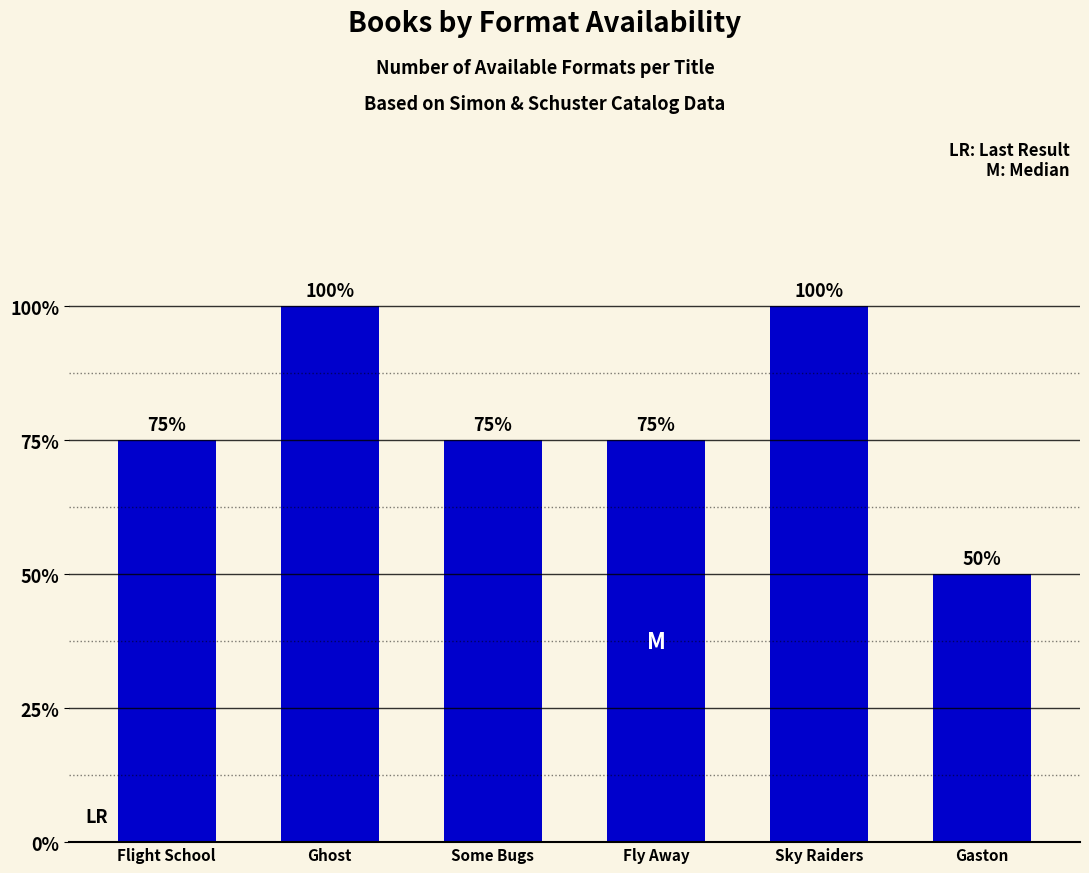

List the labels in order of value, smallest first.

Gaston, Flight School, Some Bugs, Fly Away, Ghost, Sky Raiders